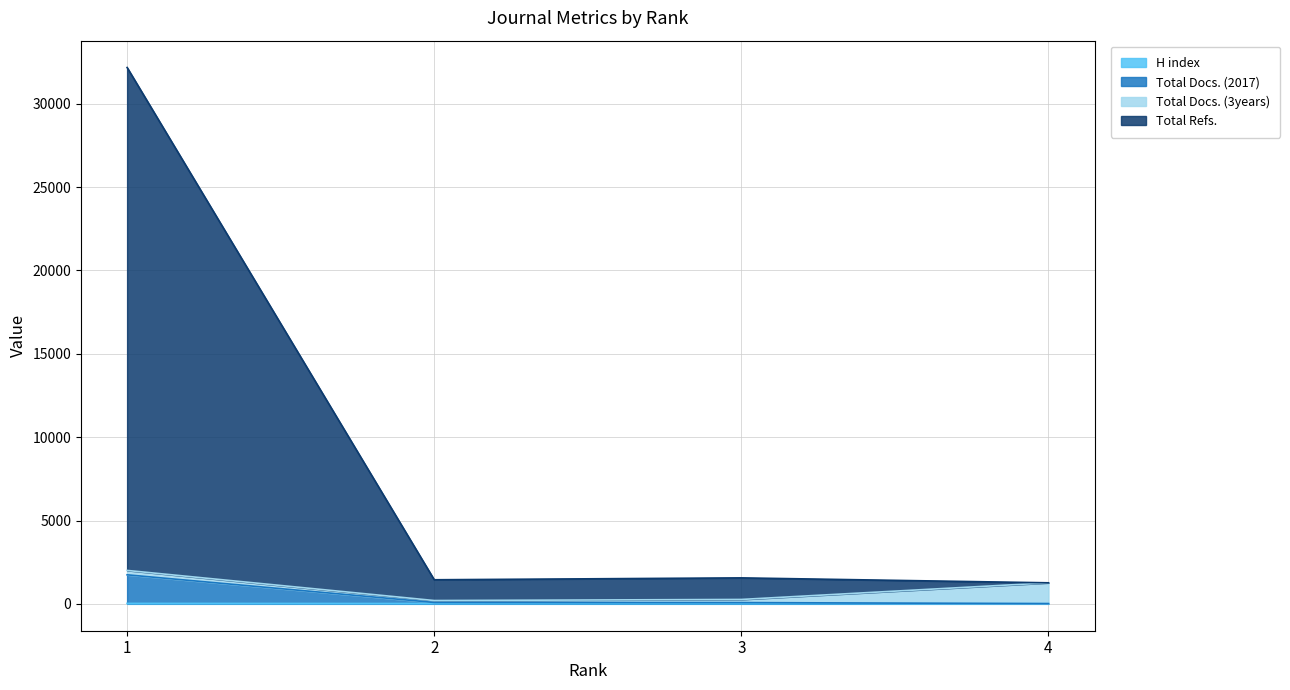

The value of H index at 4 is 17. True or false?

True